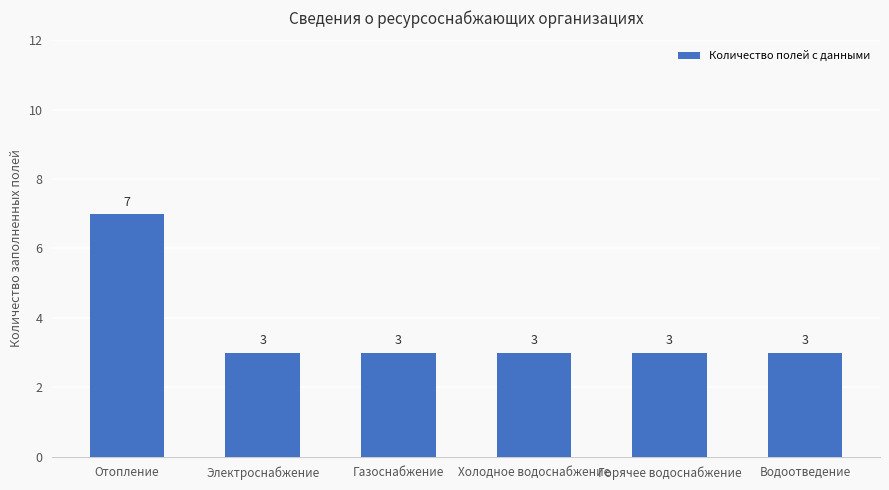

What is the minimum value shown in the chart?

3